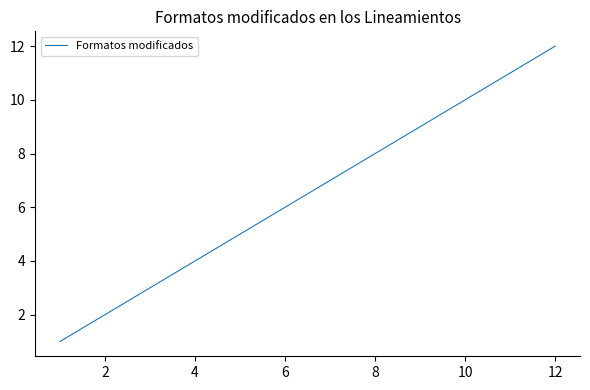

What is the greatest value displayed?

12